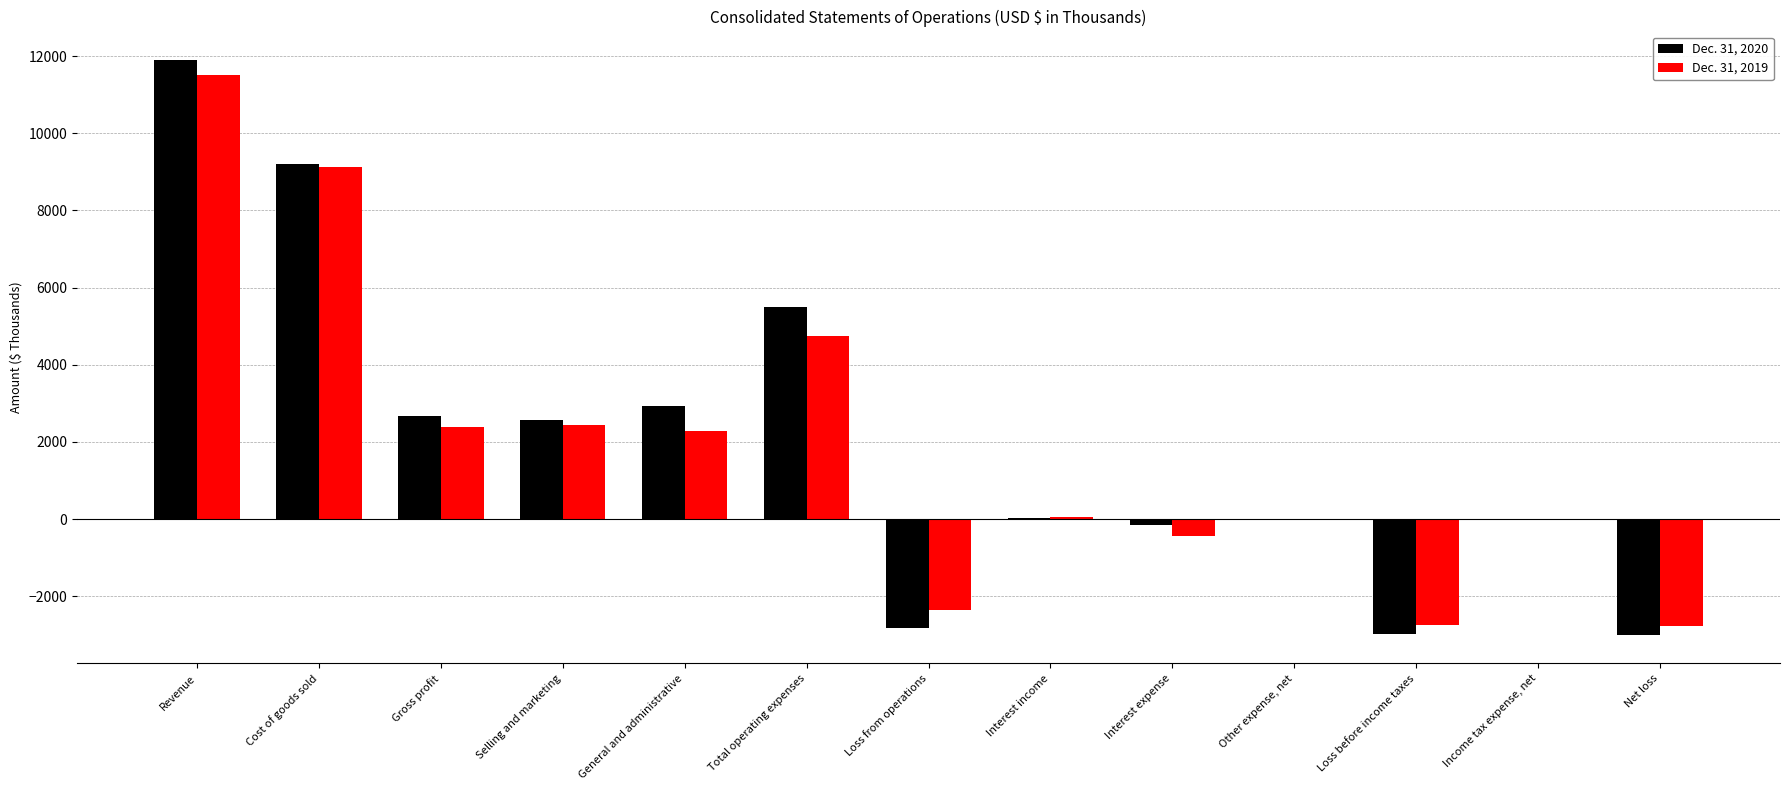

Count the number of data series in this chart.

2